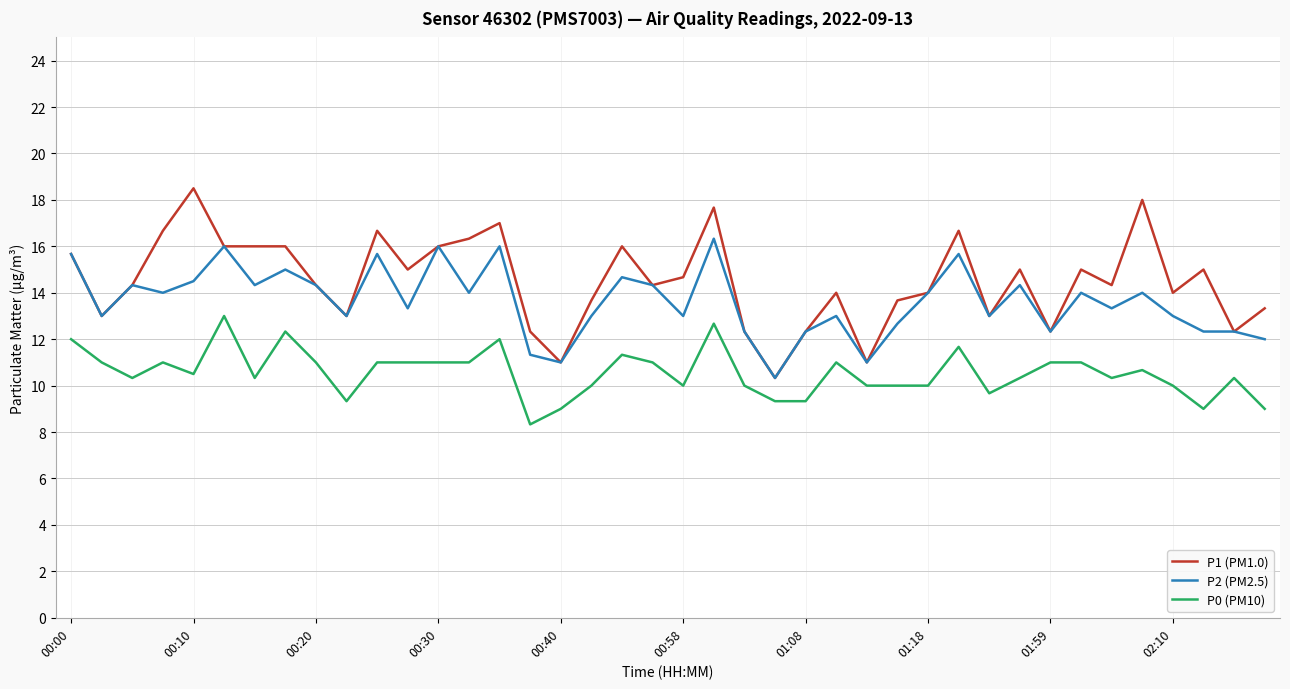

True or false: P0 (PM10) has more than 1 points higher than both neighbors.

True